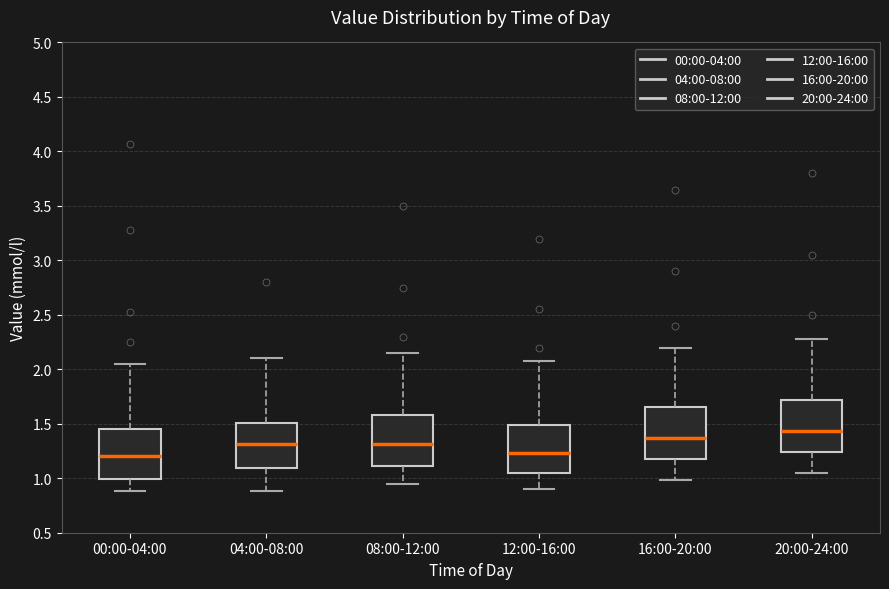

Where is the lower edge of the box for 16:00-20:00 on the y-axis? The values are not printed on the chart, so give them approximately, as read against the axis.

1.15